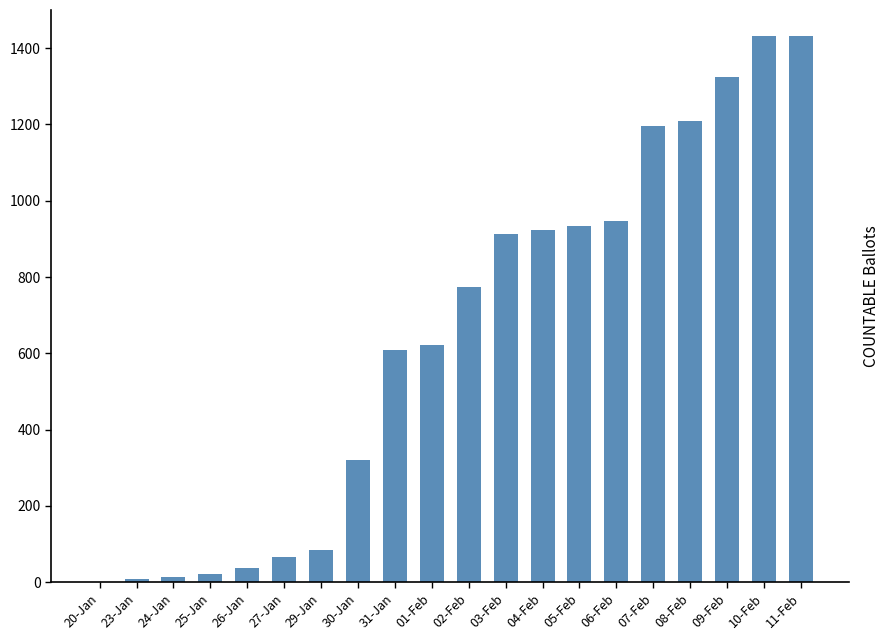

What is the sum of the values at 29-Jan and 27-Jan?

150